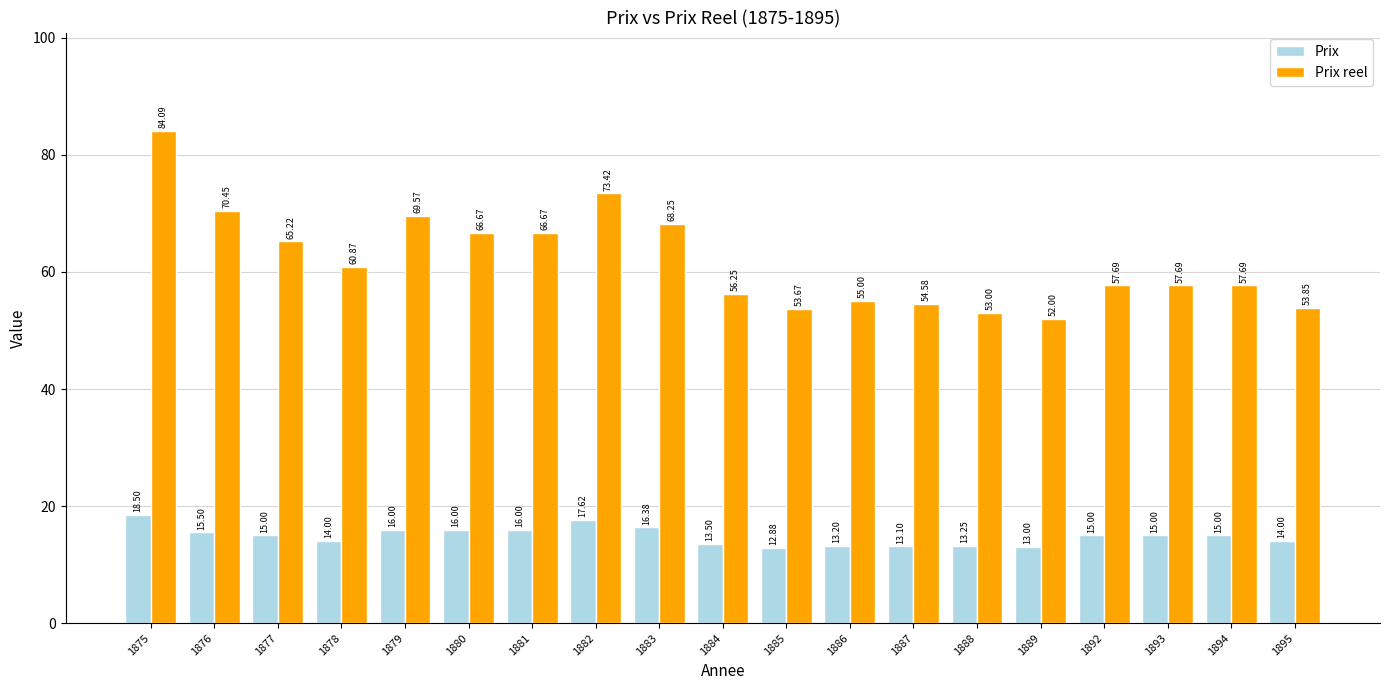

True or false: Prix has a value of 15.0 at 1894.

True